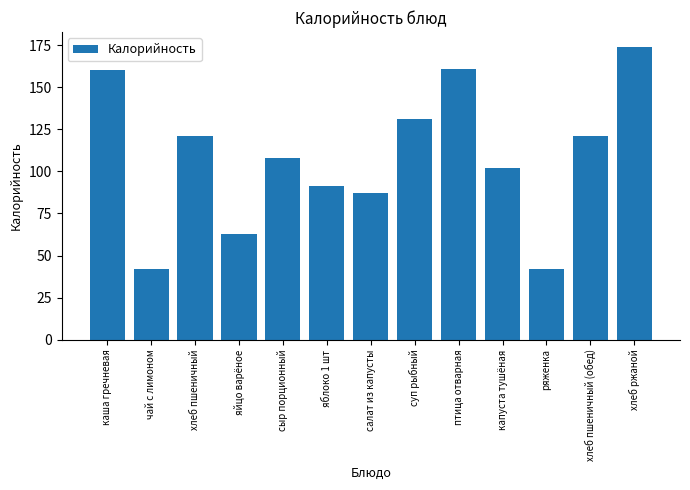

The chart shows a value of 71 at хлеб пшеничный. True or false?

False